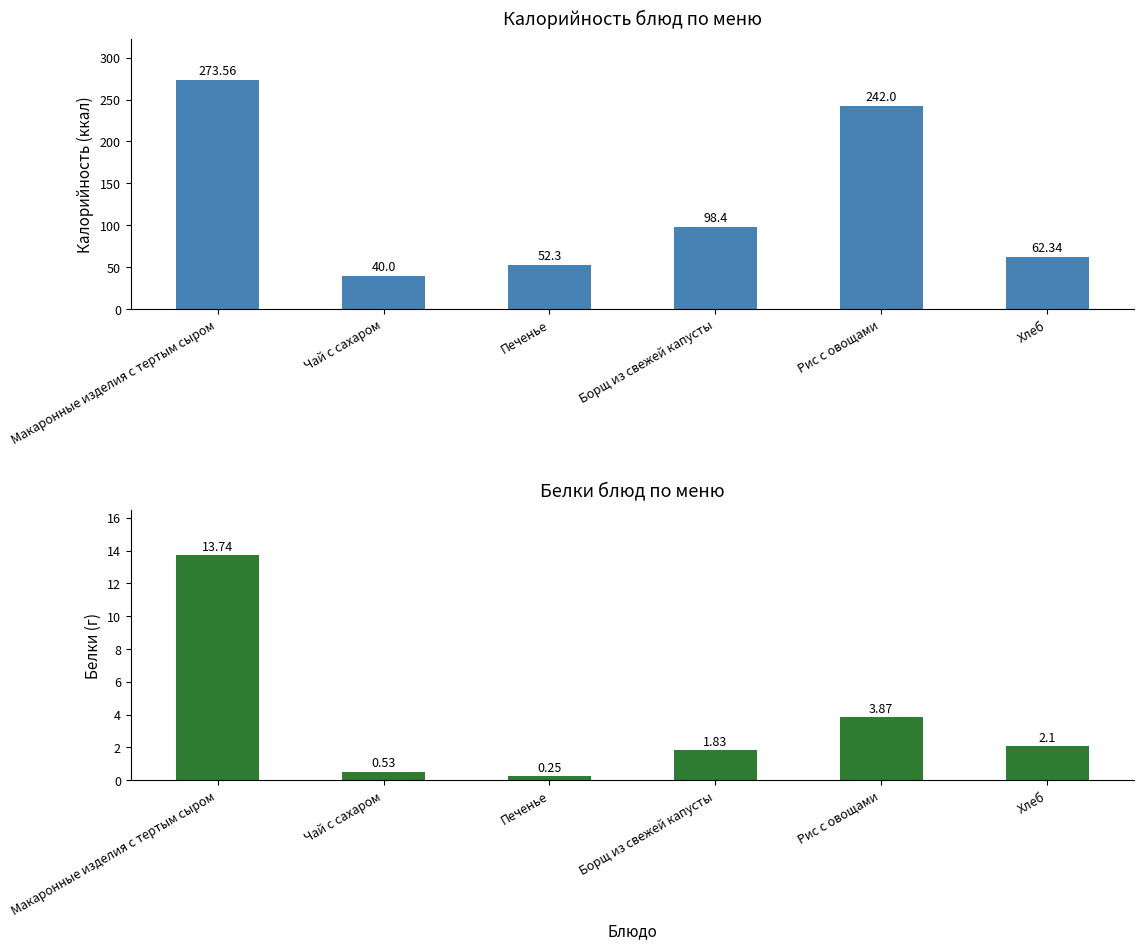

How many bars are there in total?

12